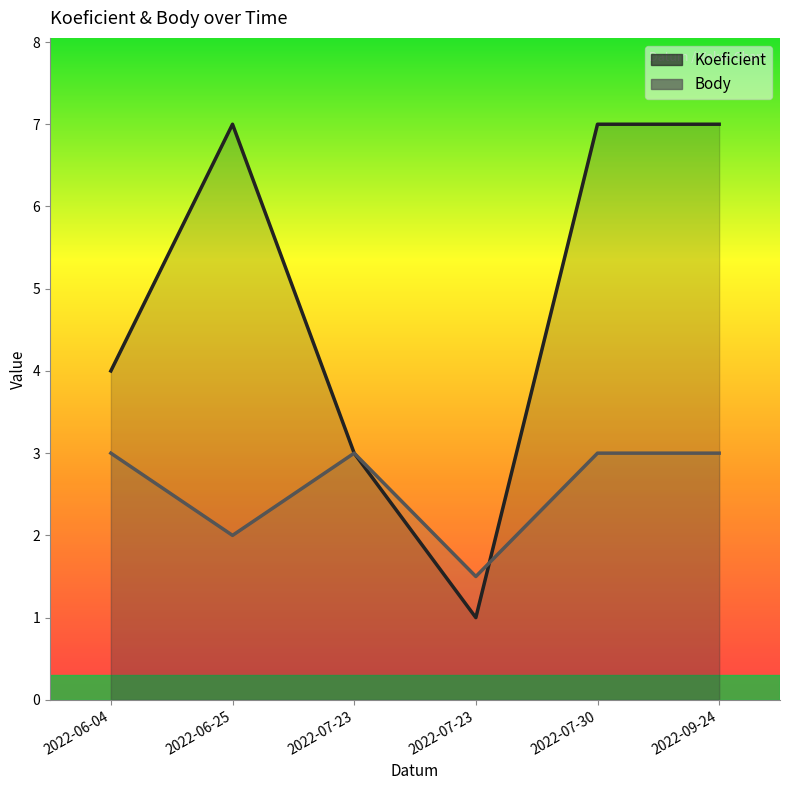

What is the label of the 5th point from the left?

2022-07-30